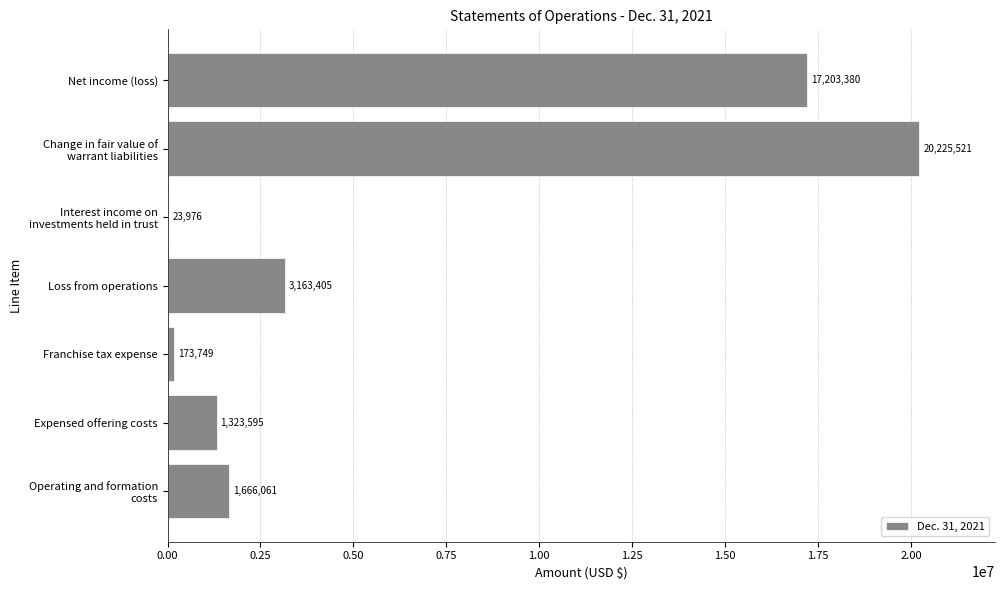

The value at Net income (loss) is 22671218. True or false?

False